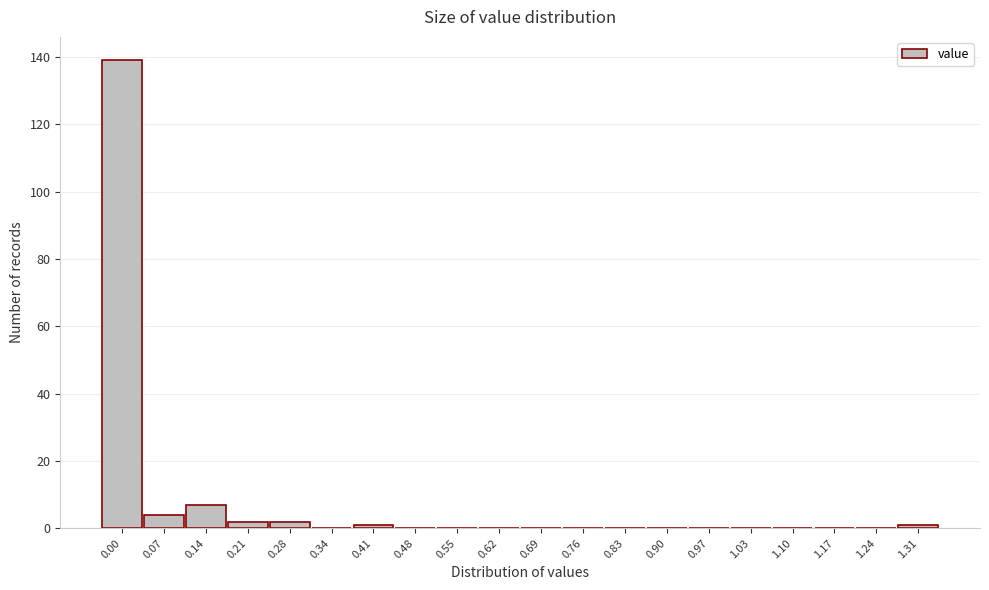

Reading right to left, what are all the values shown in this chart?

1.31=1	1.24=0	1.17=0	1.10=0	1.03=0	0.97=0	0.90=0	0.83=0	0.76=0	0.69=0	0.62=0	0.55=0	0.48=0	0.41=1	0.34=0	0.28=2	0.21=2	0.14=7	0.07=4	0.00=139